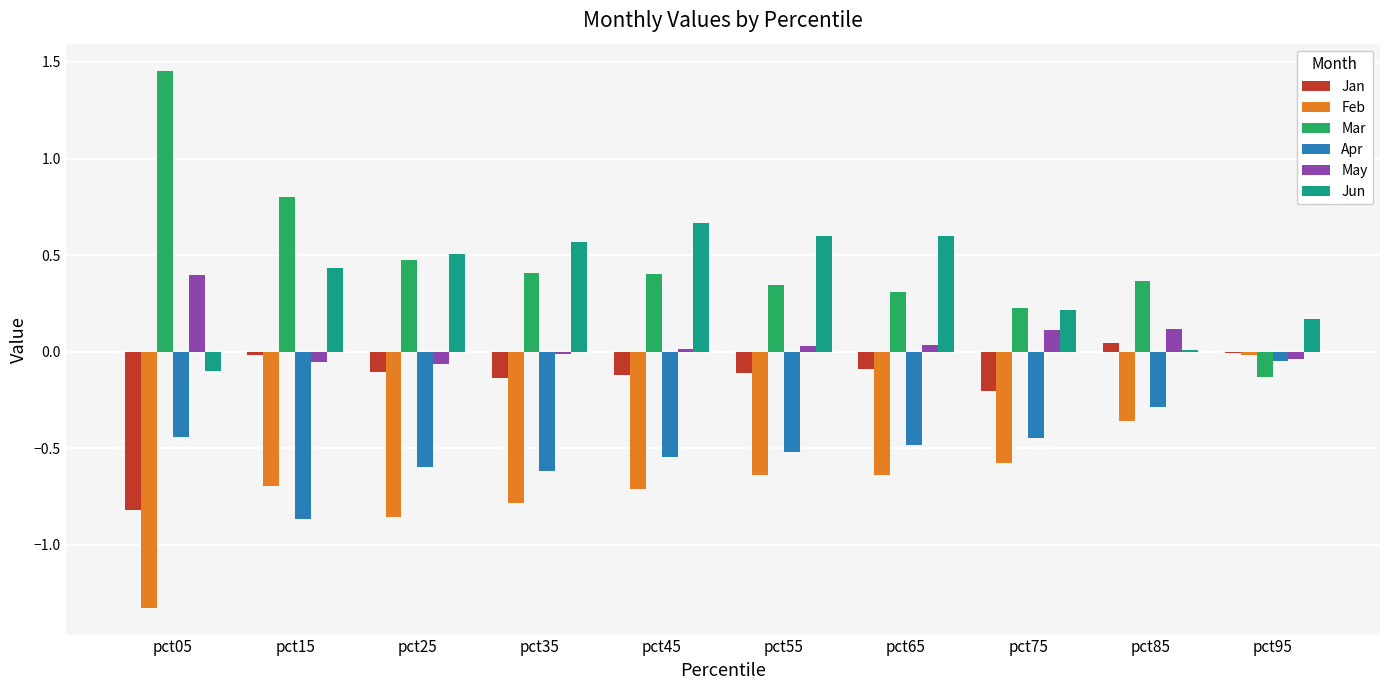

Which series has the widest spread of values?

Mar